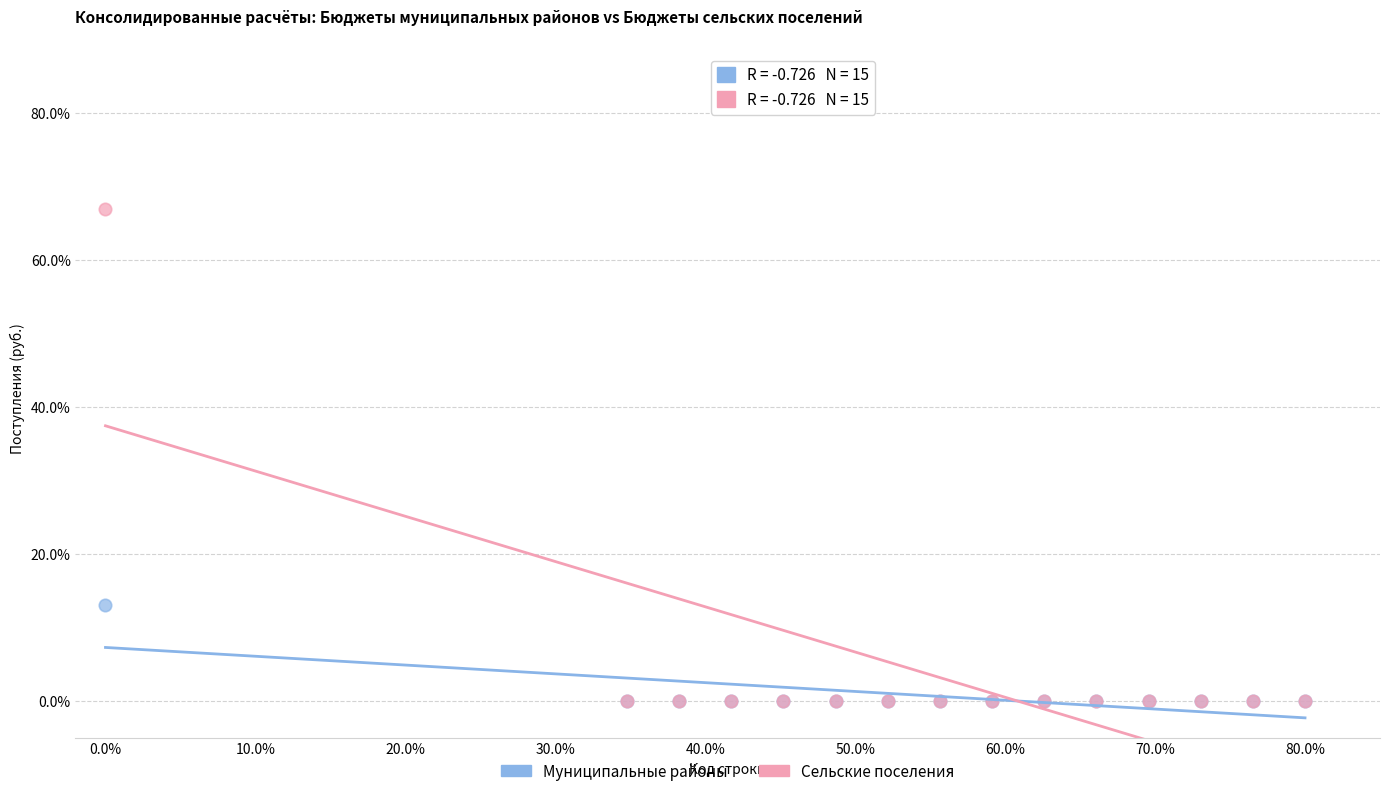

Across all series, what Y value is closest to 33?

13.0